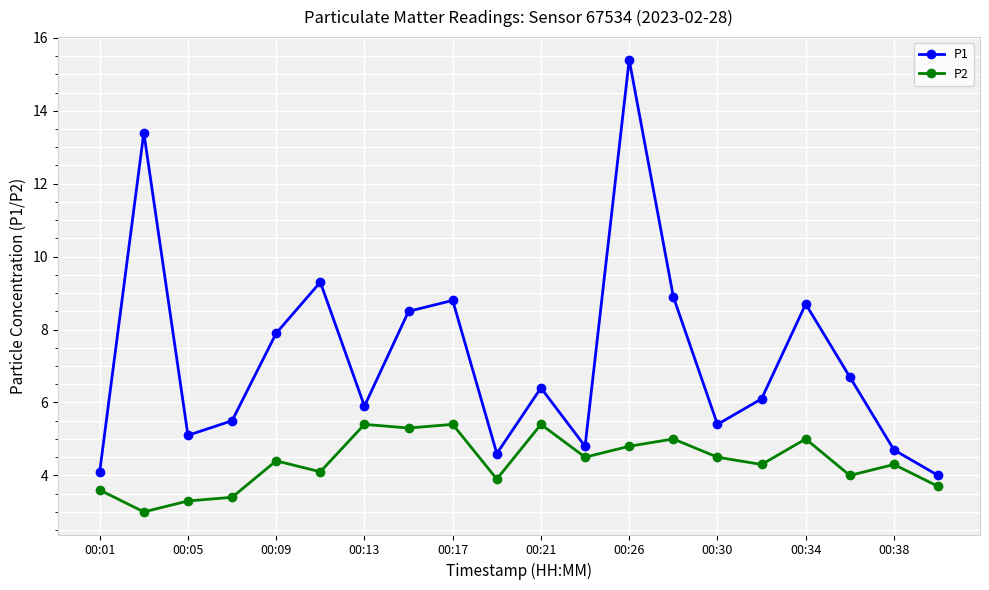

Rank the series by their average value, from lowest to highest.

P2, P1